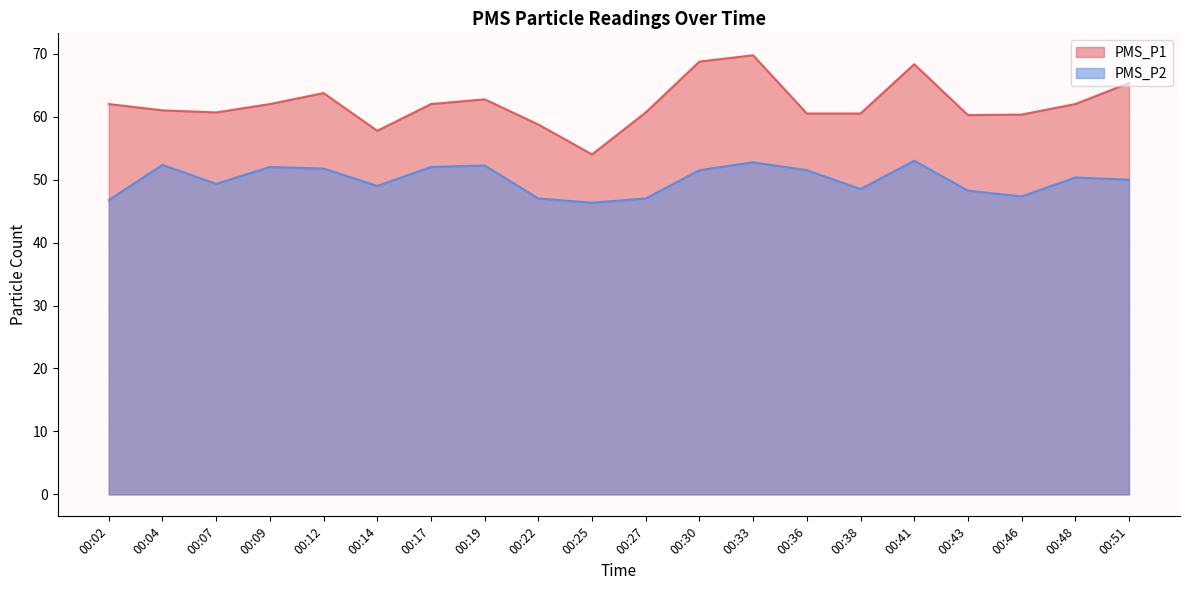

What are all the series names shown in the legend?

PMS_P1, PMS_P2